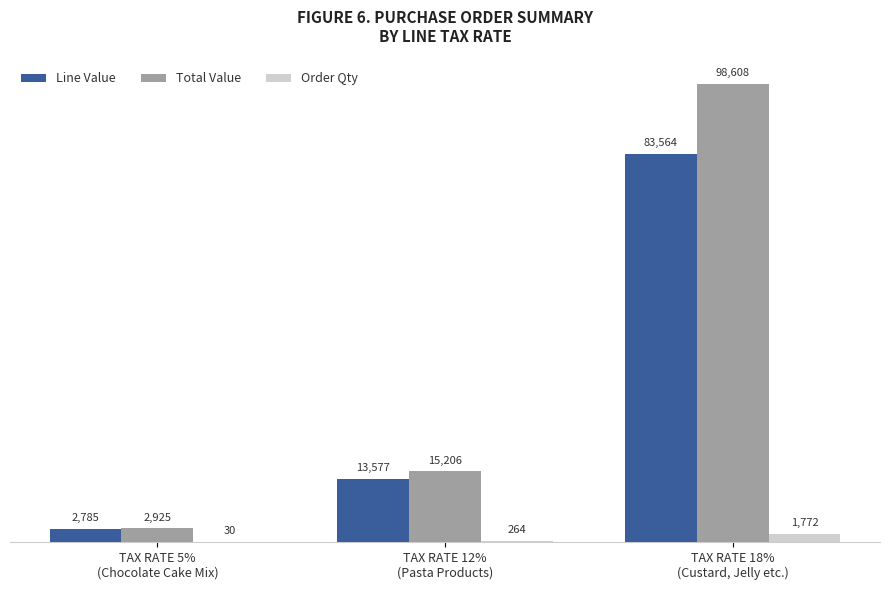

What is the sum of all Order Qty values?

2066.0